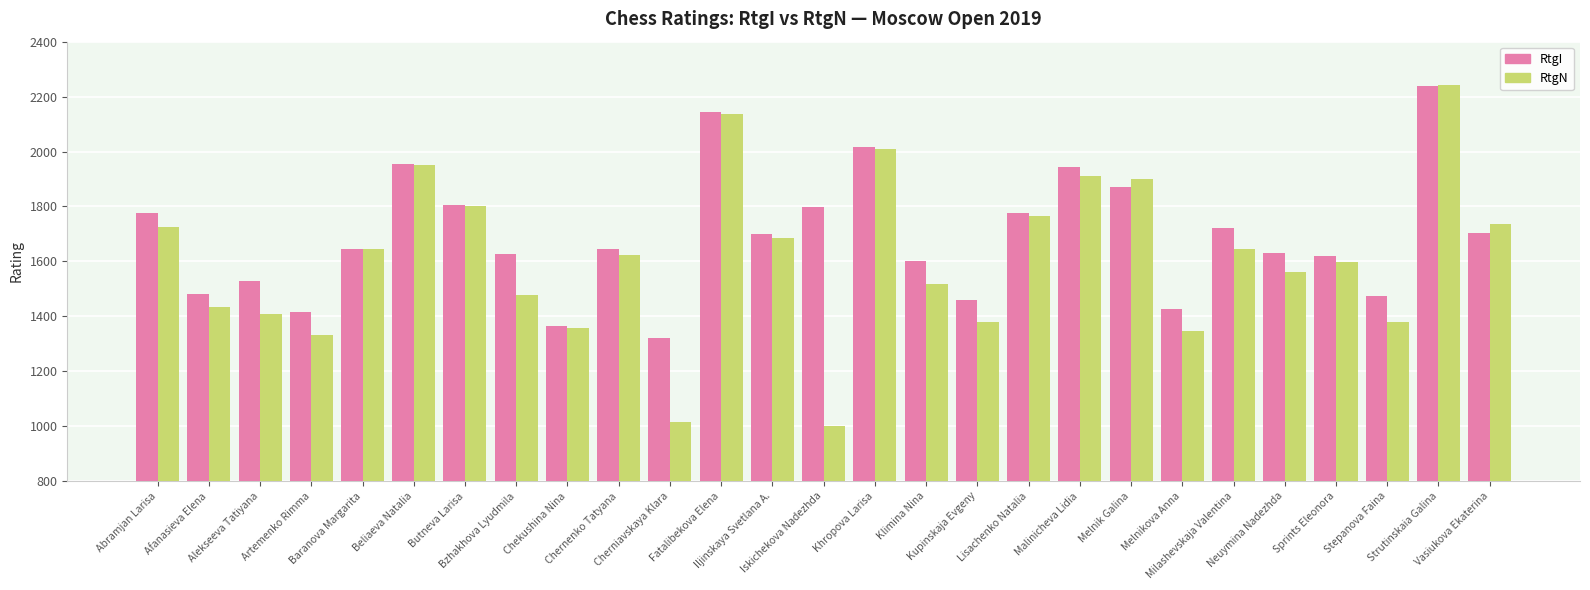

What are all the series names shown in the legend?

RtgI, RtgN